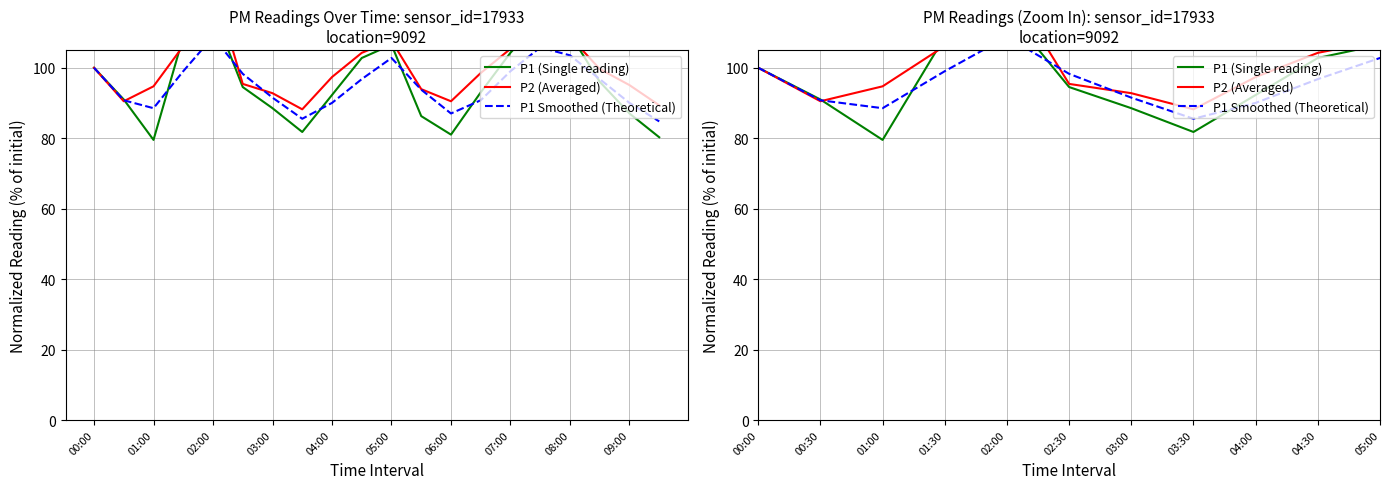

What is the maximum value for P1 (Single reading)?

116.1